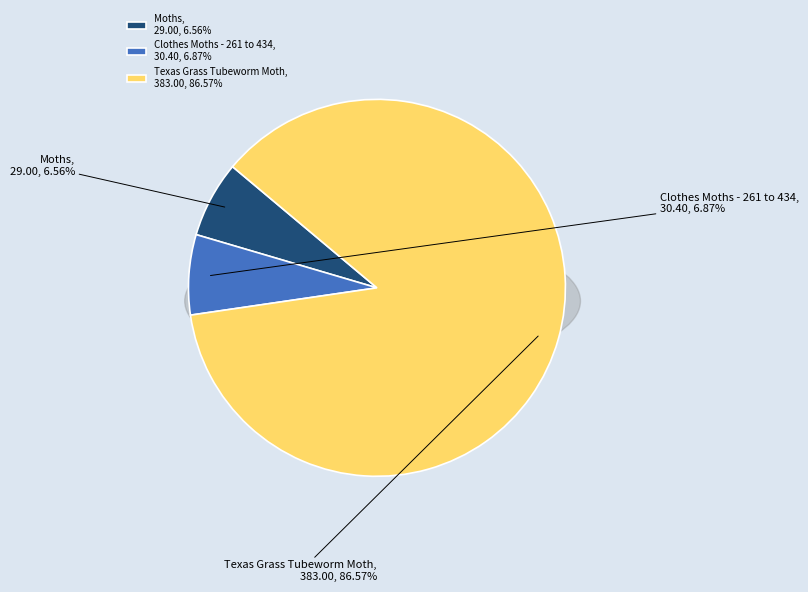

The Texas Grass Tubeworm Moth slice represents 87% of the pie. True or false?

True